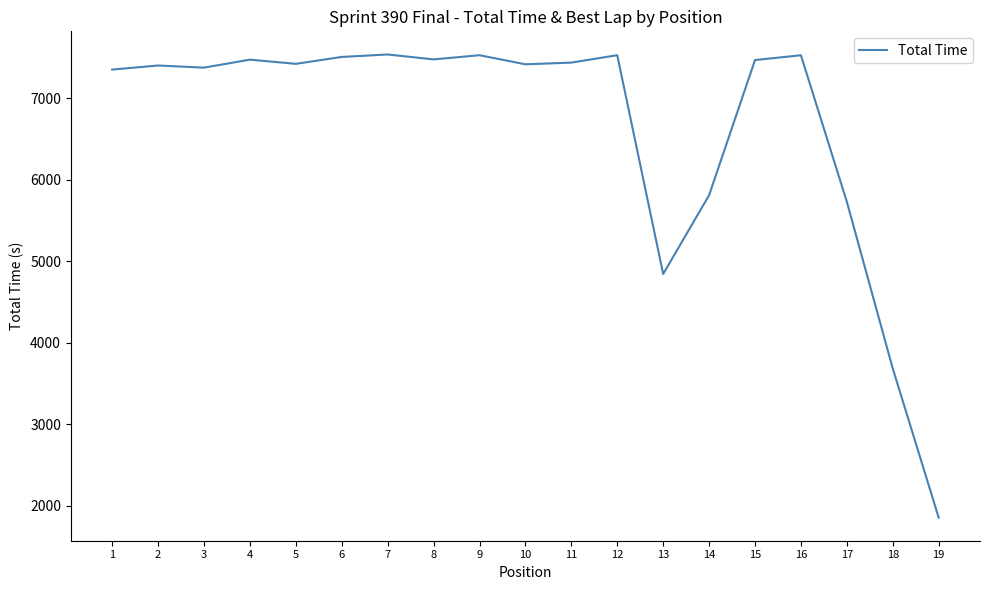

What is the sum of all values?

126372.6